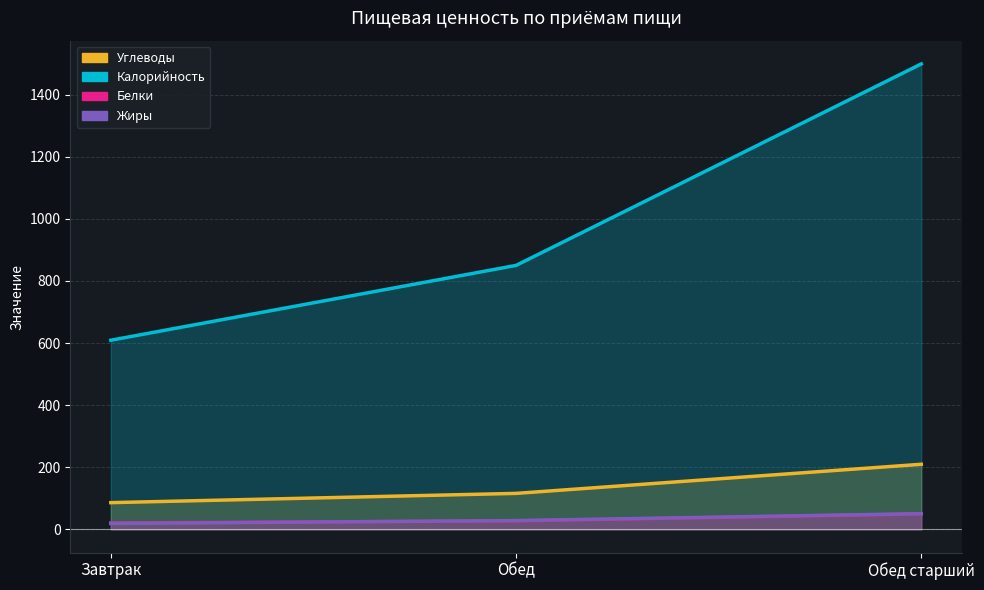

Does the chart have visible grid lines?

Yes